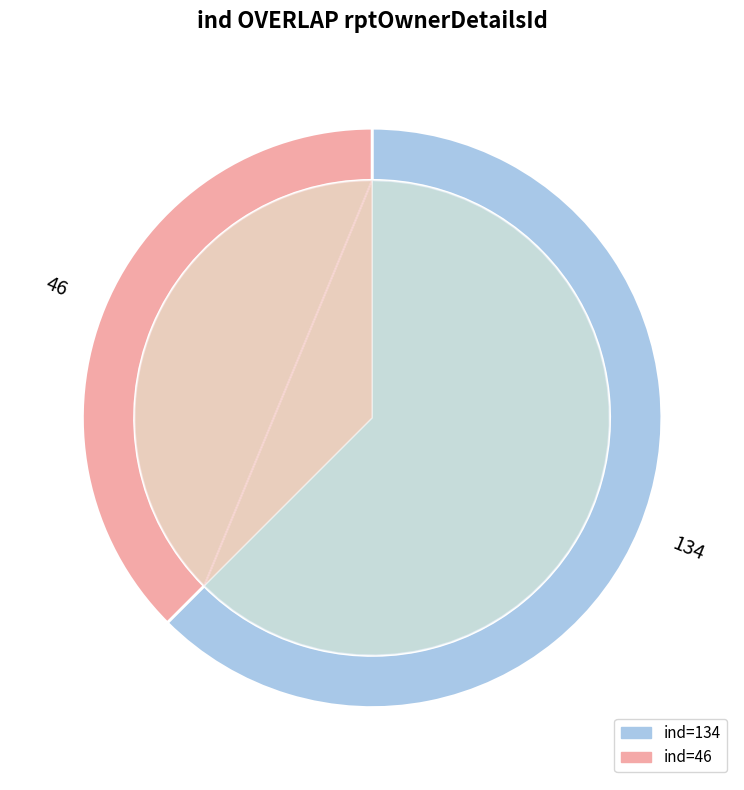

Does 134 represent more than half of the total?

Yes